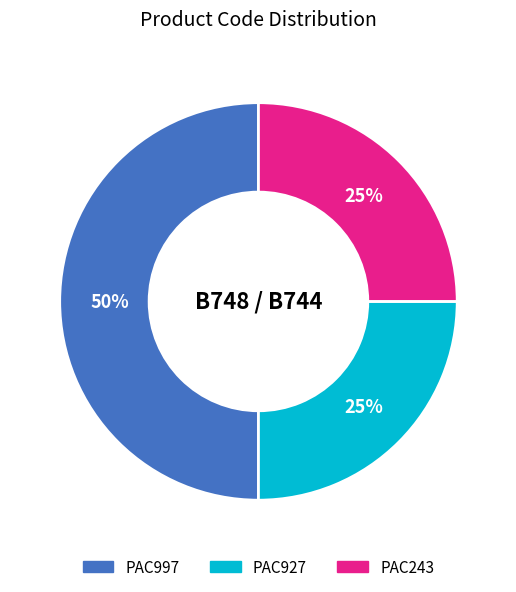

What is the ratio of the value at PAC927 to the value at PAC997?

0.5